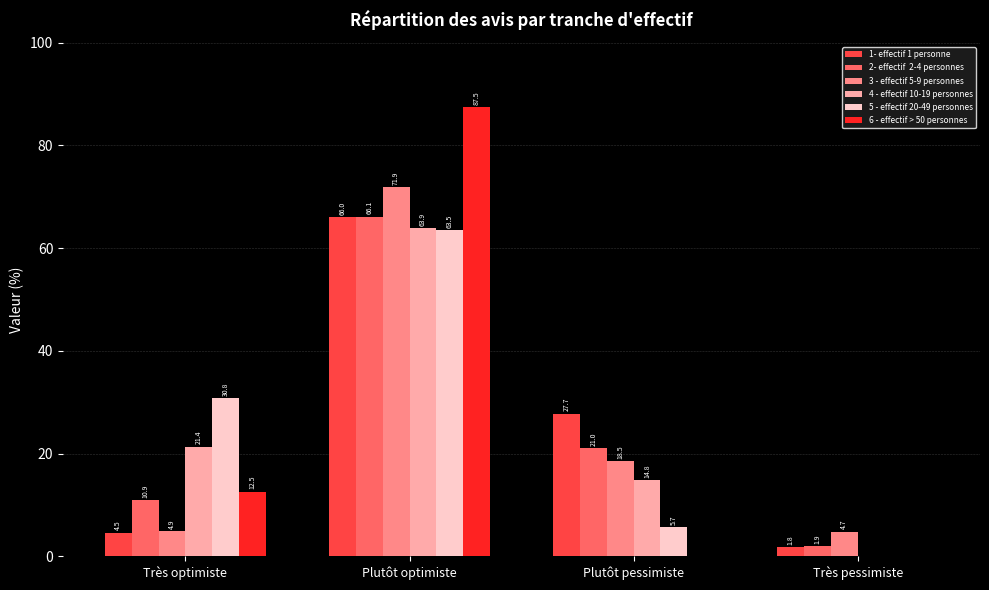

At which category is the sum across all series the highest?

Plutôt optimiste